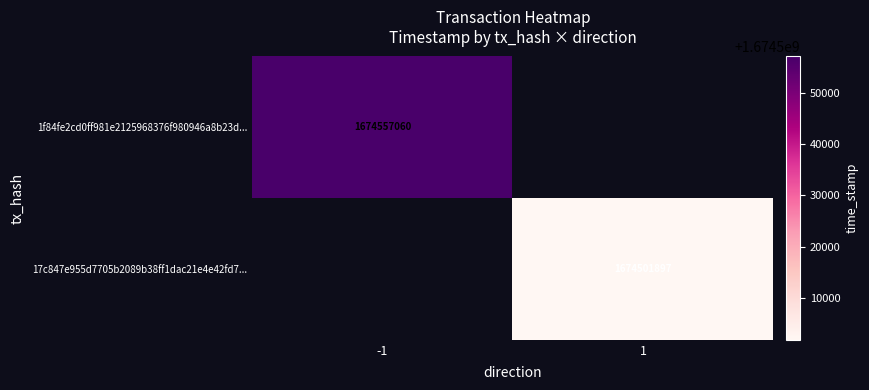

True or false: 1f84fe2cd0ff981e2125968376f980946a8b23d... has a value of 2344798071 at -1.

False